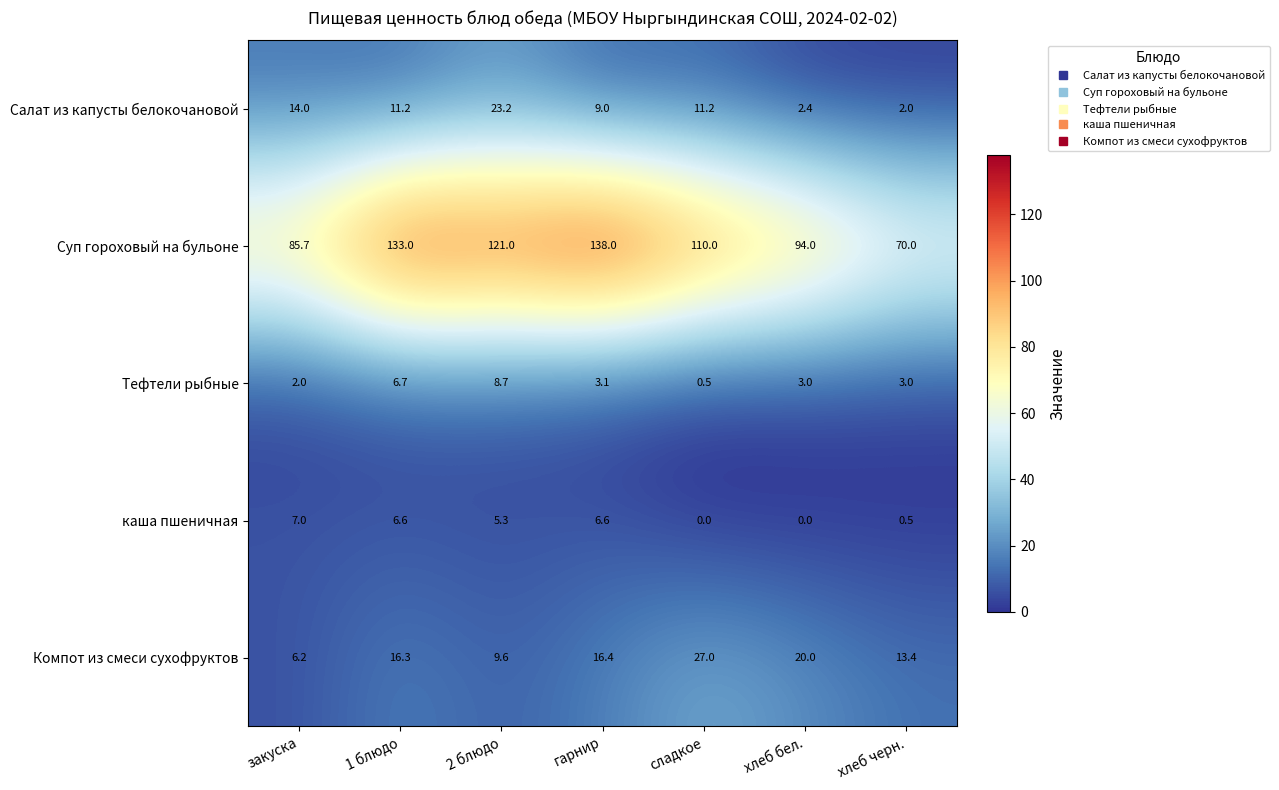

Count the number of categories in the chart.

7